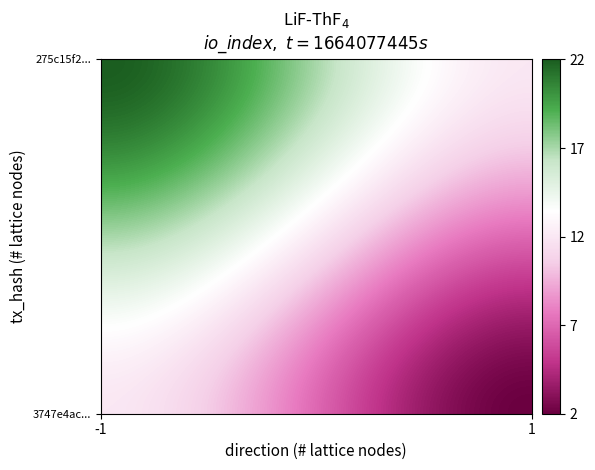

Reading left to right, what are all the values shown in this chart?

275c15f25e098a1fdd172a51669b5799e2caee9: direction=-1	io_index=22
3747e4ac51edad418dfbbb1a14b09a4baf29d8b: direction=1	io_index=2